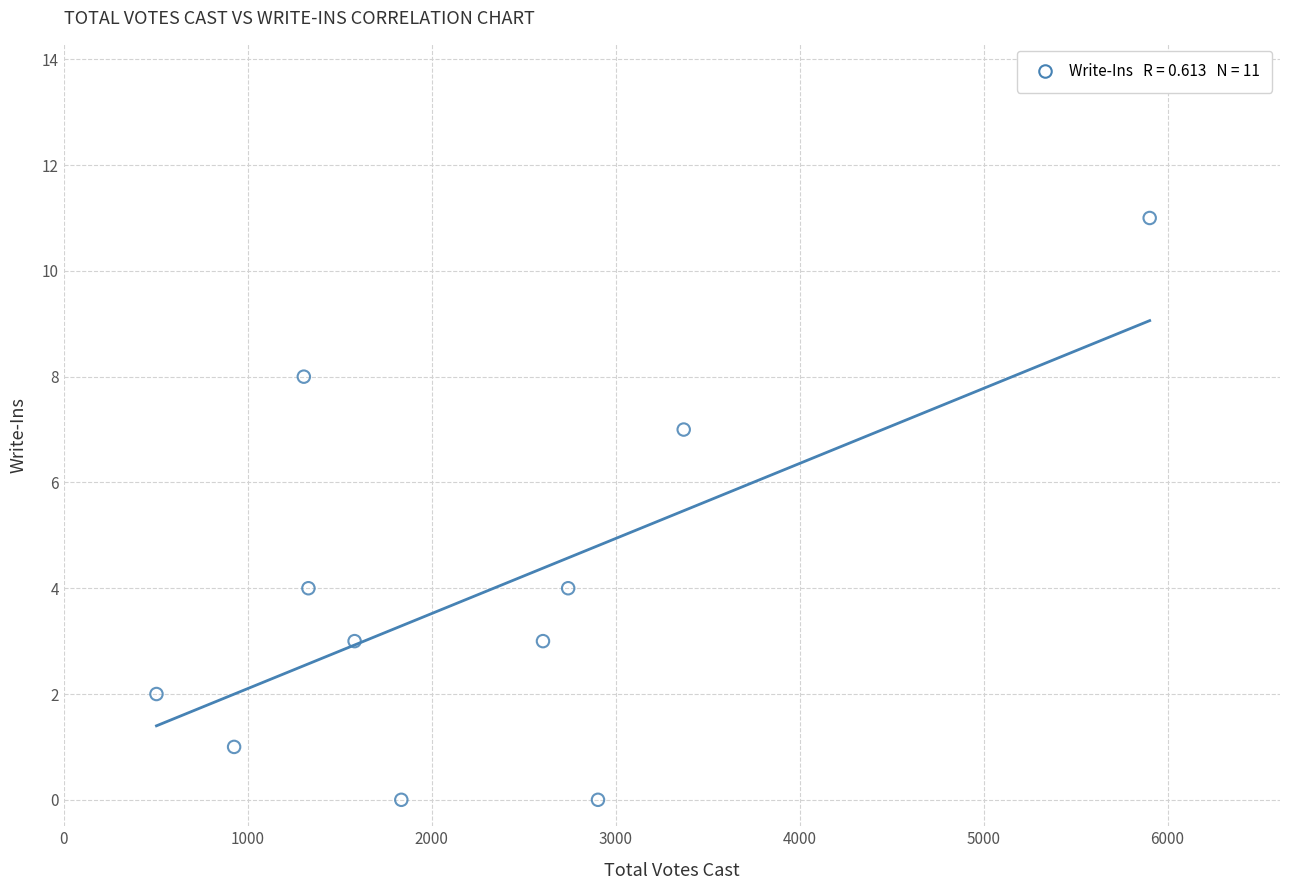

What is the average Y value?

4